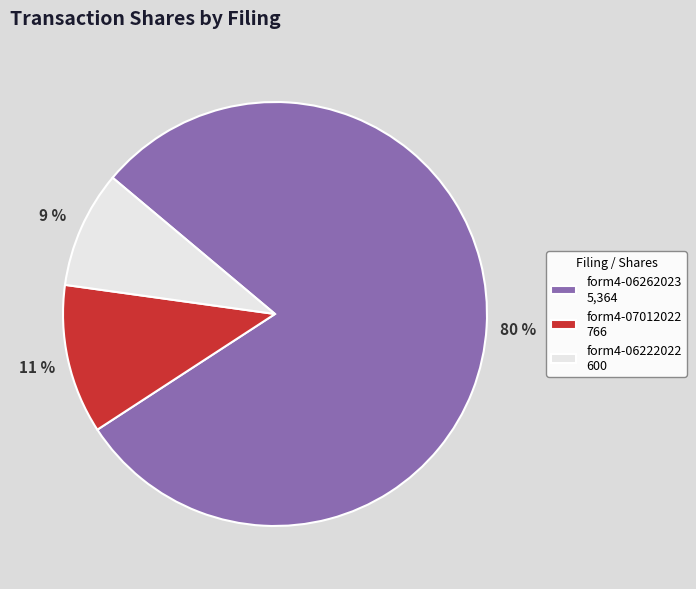

What is the majority slice?

form4-06262023 5,364